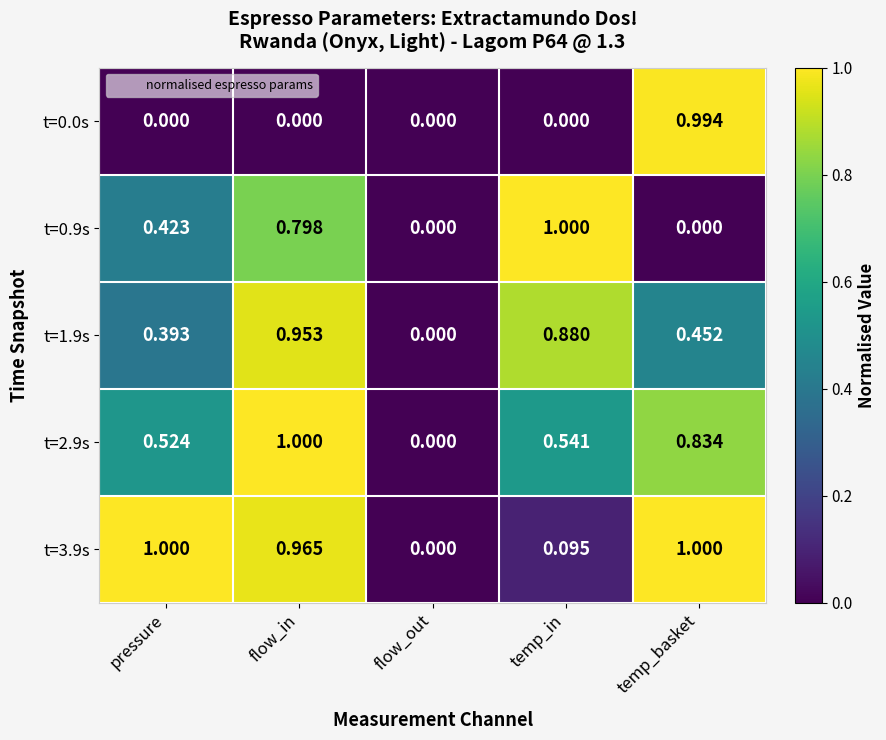

What is the maximum value shown in the chart?

1.0